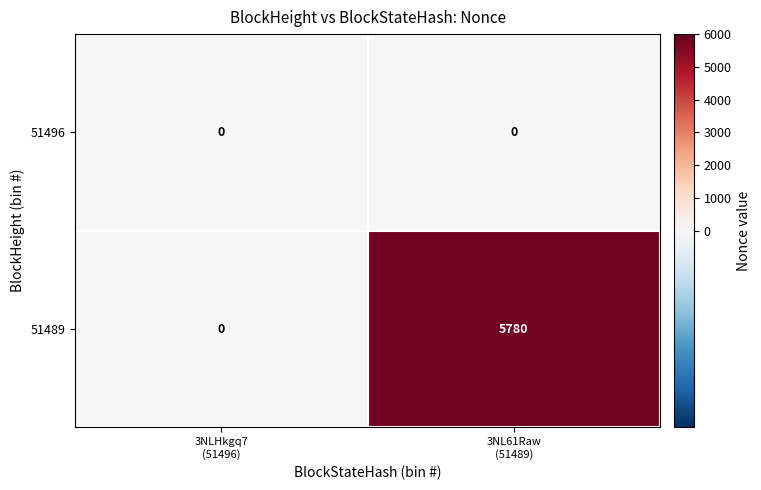

Which series has the largest range (max minus min)?

51489